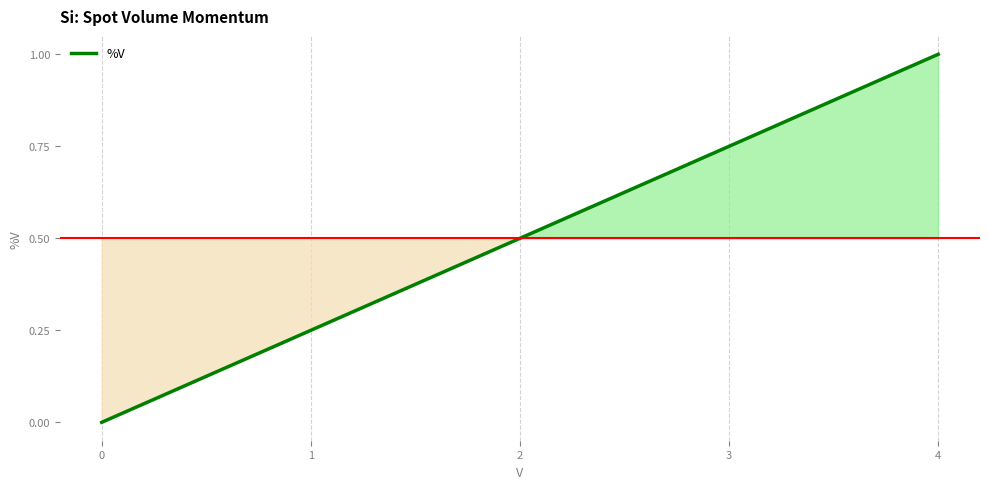

Which label corresponds to the largest value in the chart?

4